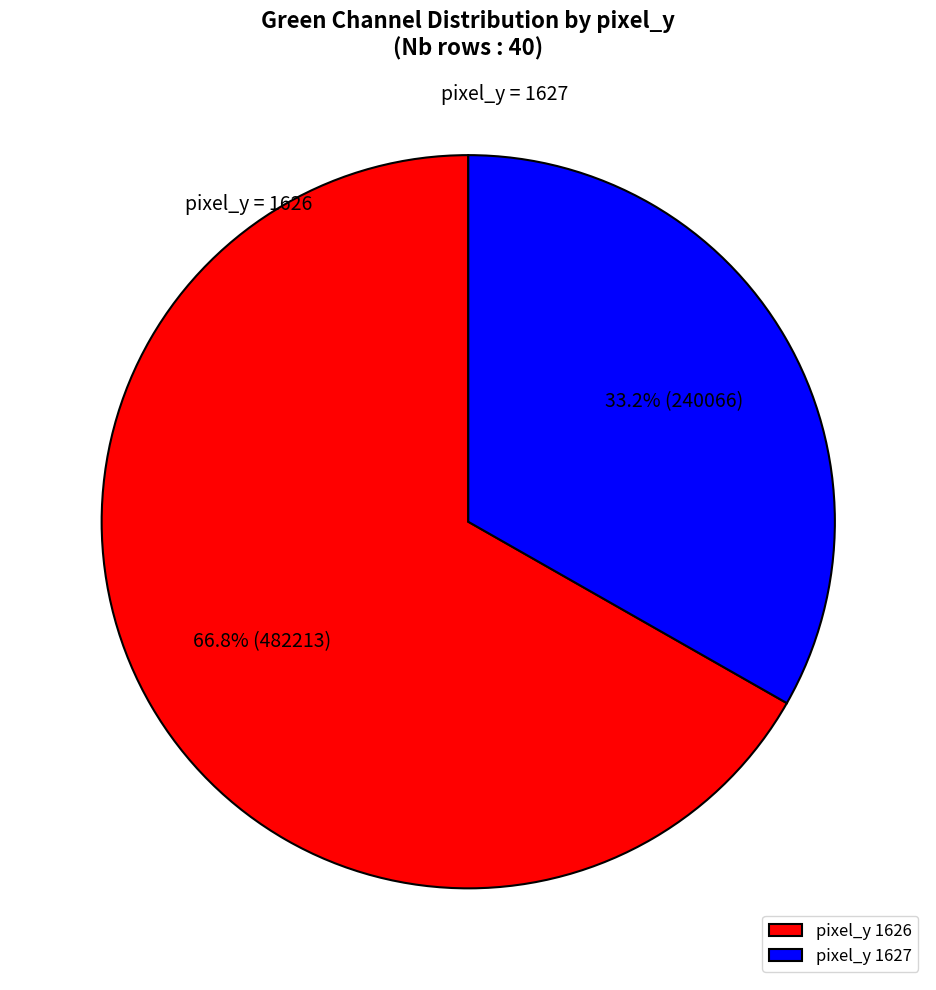

Rank the categories by value from highest to lowest.

pixel_y 1626, pixel_y 1627